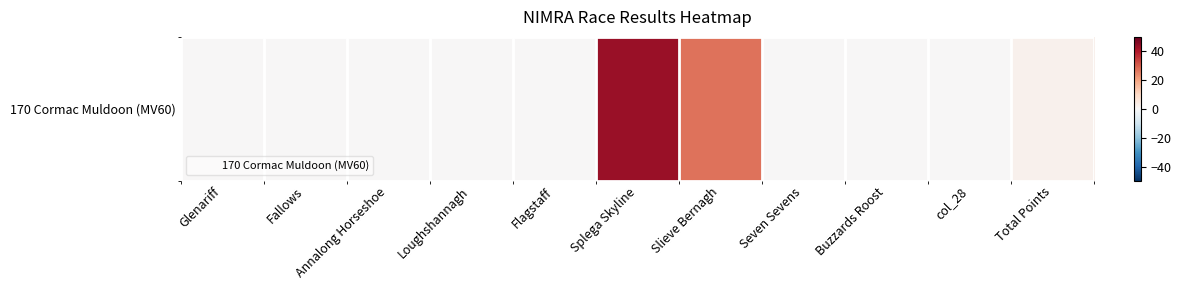

Which has a higher value, Seven Sevens or Annalong Horseshoe?

Seven Sevens